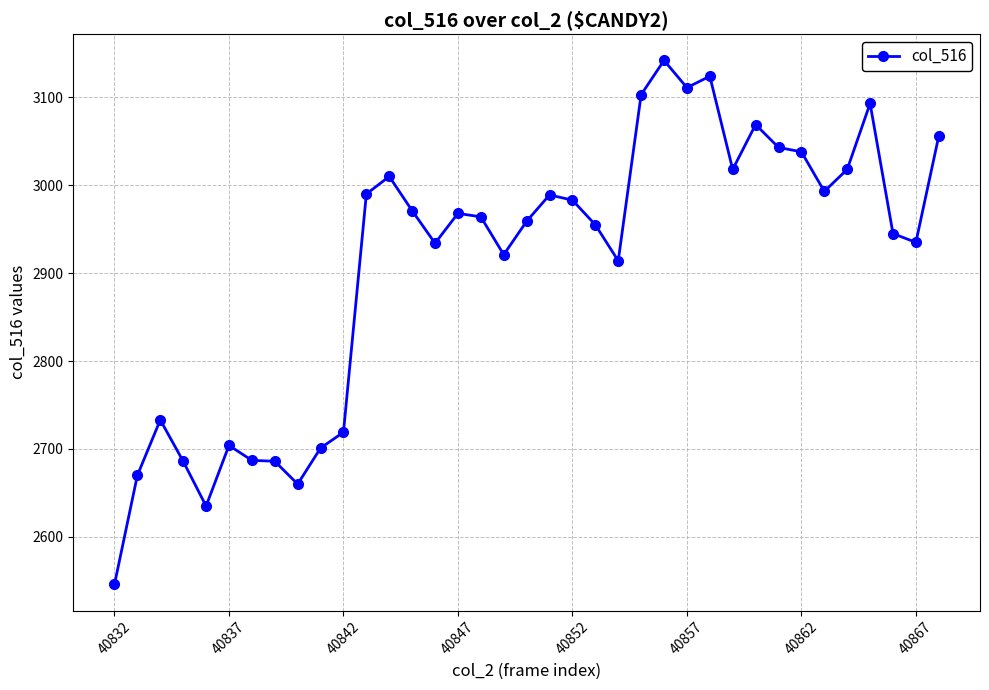

True or false: there are more than 0 points higher than both neighbors.

True